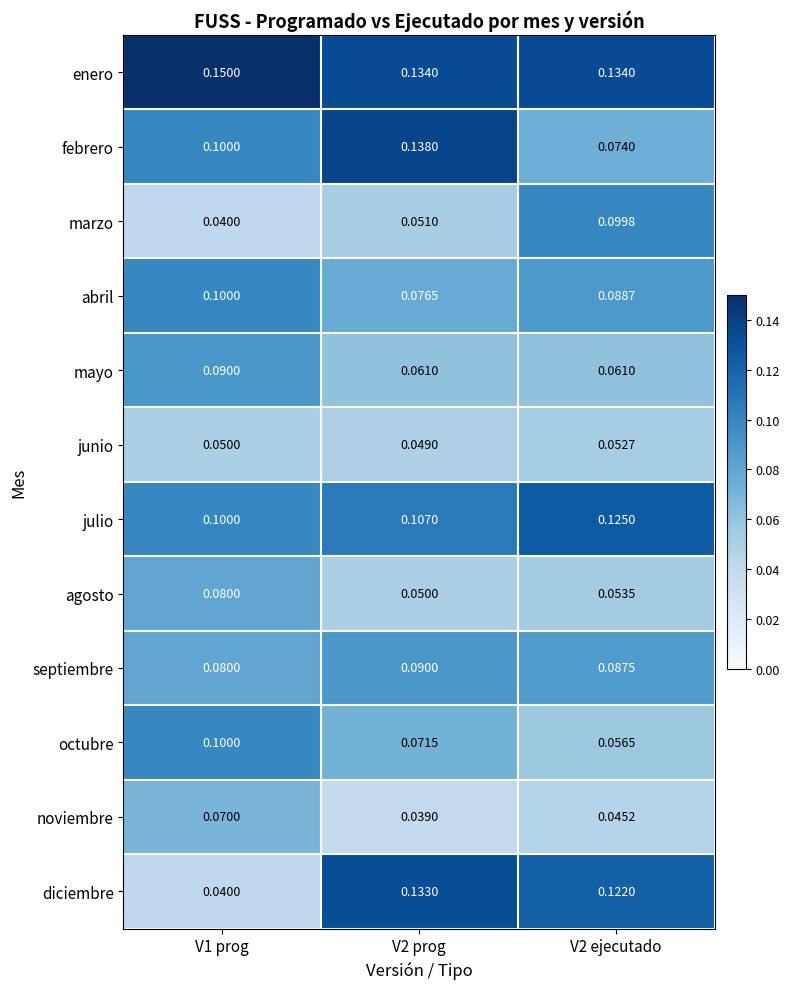

Rank the series at V2 ejecutado from highest to lowest value.

enero, julio, diciembre, marzo, abril, septiembre, febrero, mayo, octubre, agosto, junio, noviembre